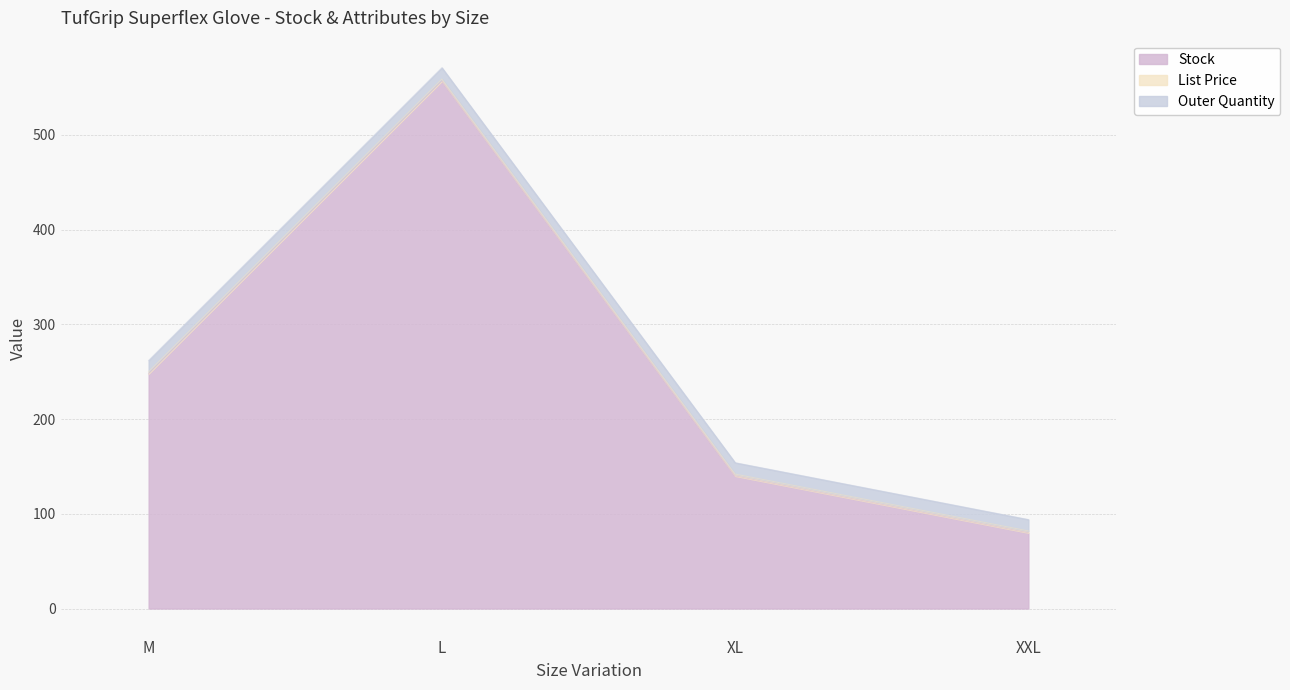

List the labels in order of Stock value, smallest first.

XXL, XL, M, L